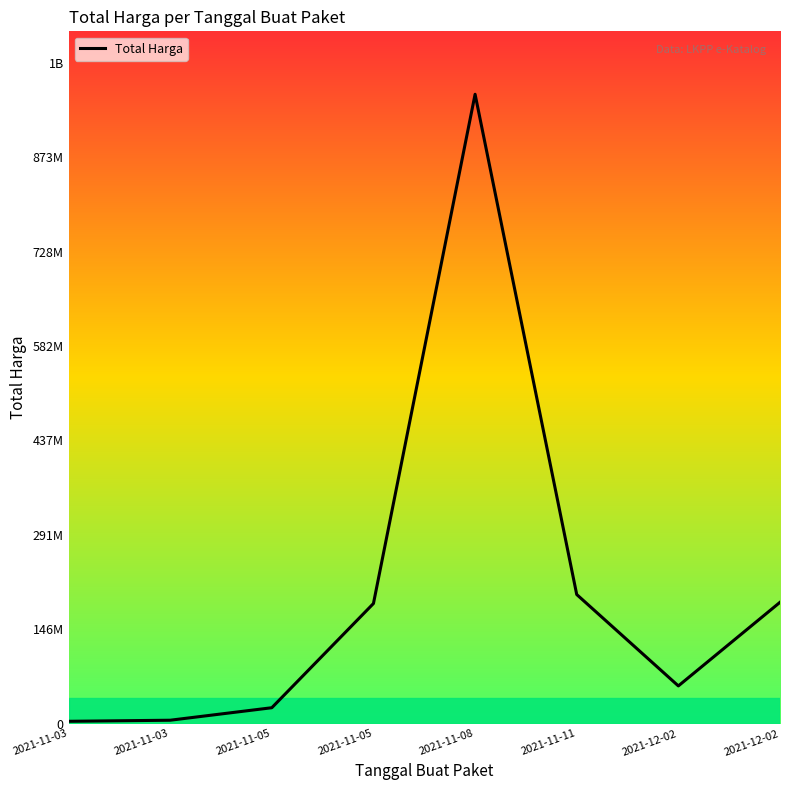

How many interior local peaks (higher than both neighbors) does the data have?

1